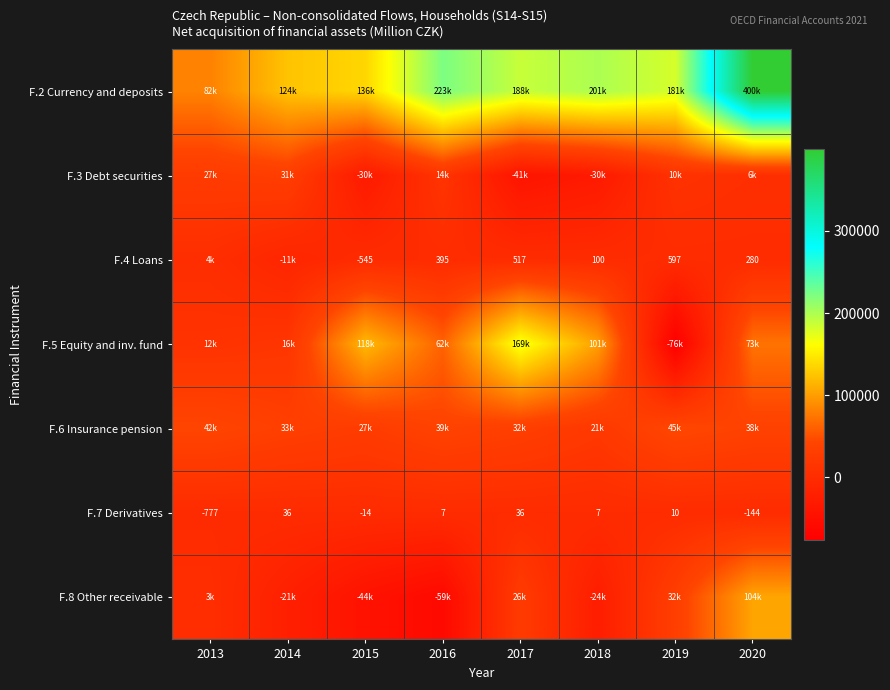

Where is F.7 Derivatives nearest to the value -370?

2020